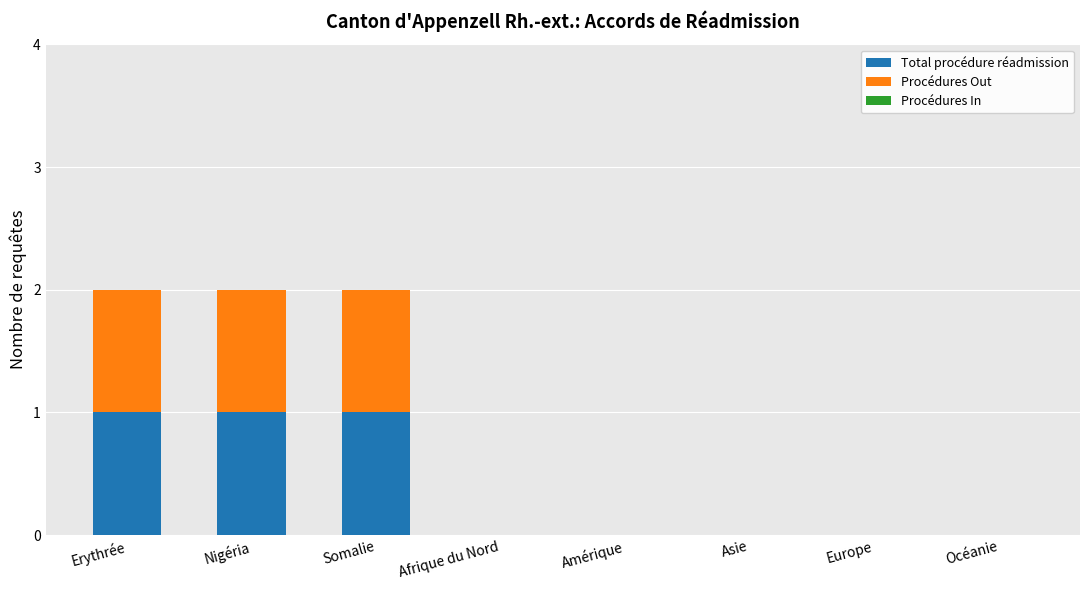

Is it true that Total procédure réadmission equals 0 at Afrique du Nord?

True